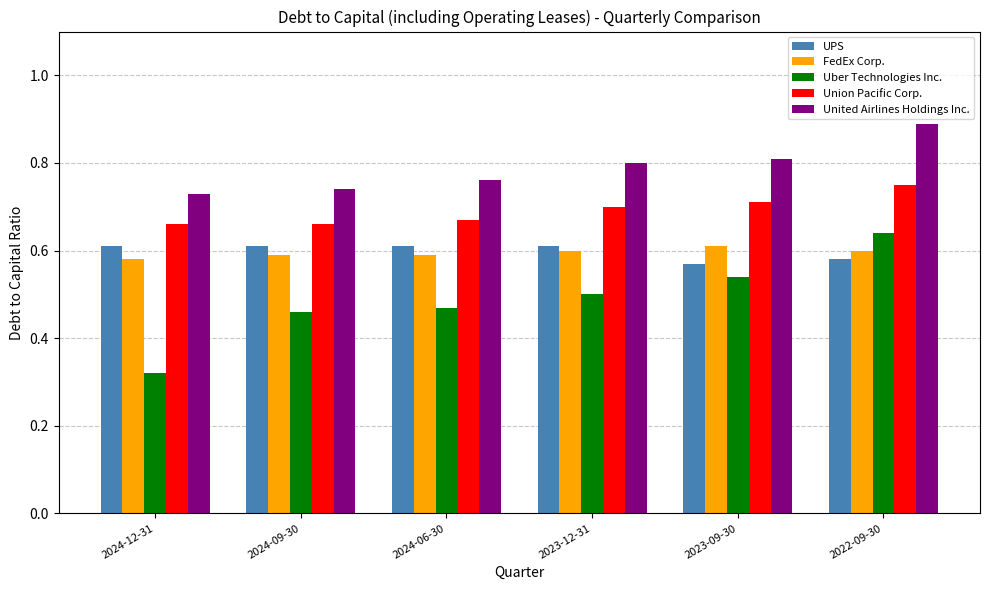

Which series has the widest spread of values?

Uber Technologies Inc.